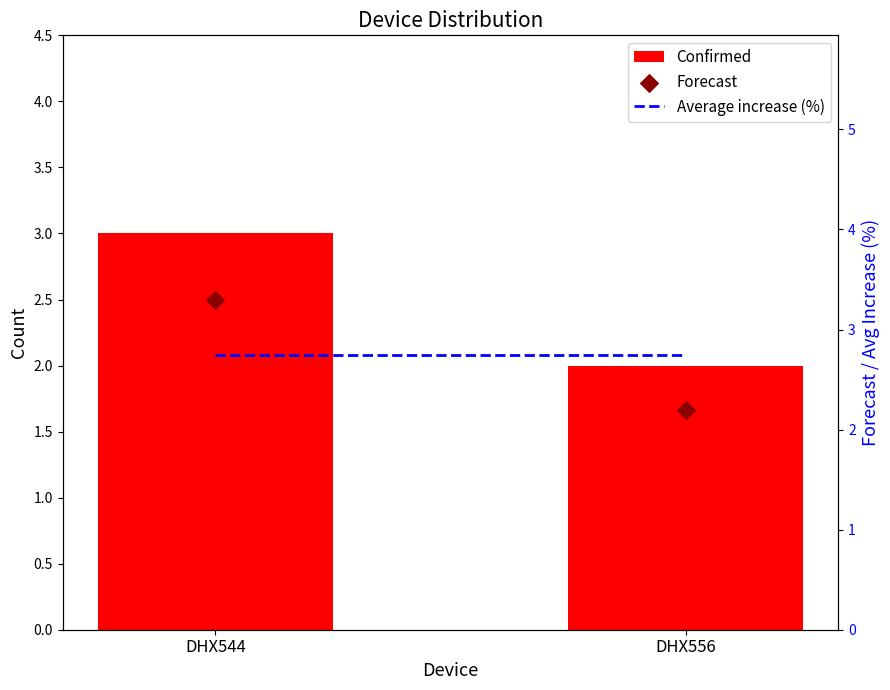

Which series reaches the minimum Y coordinate?

Confirmed